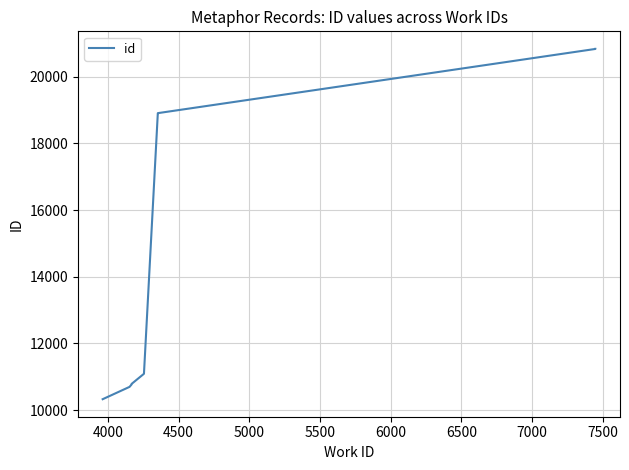

Reading left to right, extract all data points from this chart.

10324	10694	10763	10781	11087	18906	18907	20833	20835	20836